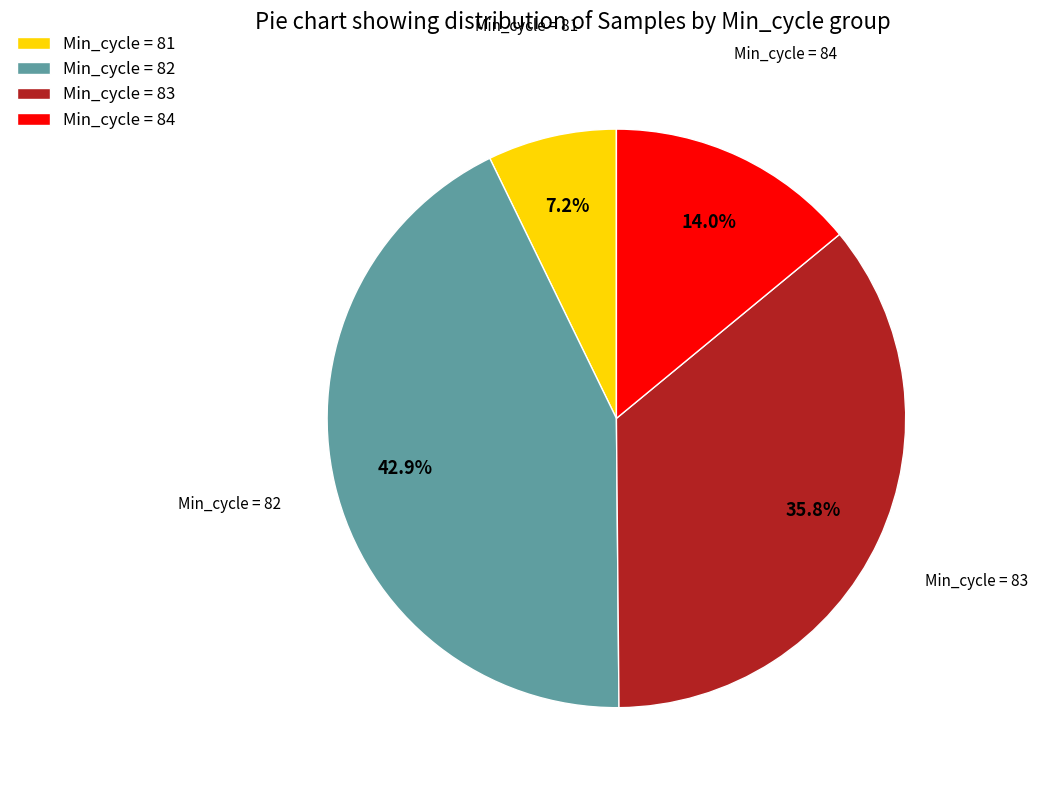

What is the ratio of the value at Min_cycle = 83 to the value at Min_cycle = 81?

5.0